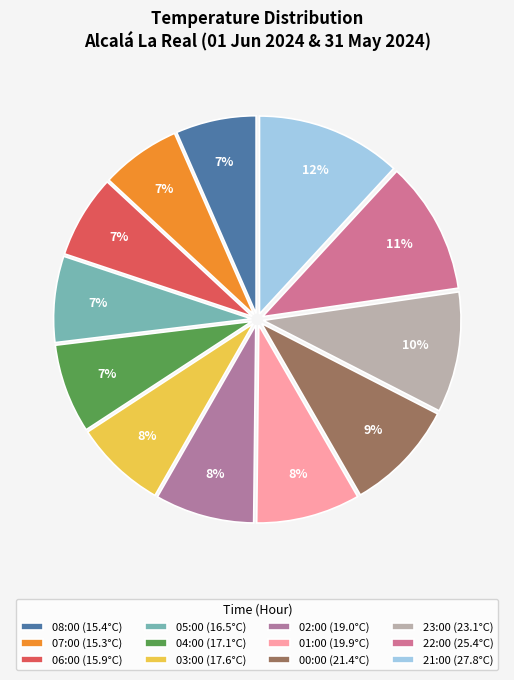

How many segments does this pie chart have?

12